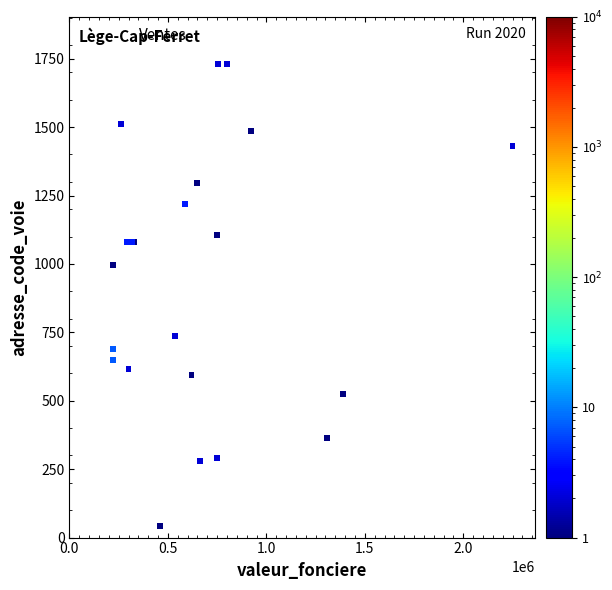

What Y value in the scatter plot is closest to 885?

995